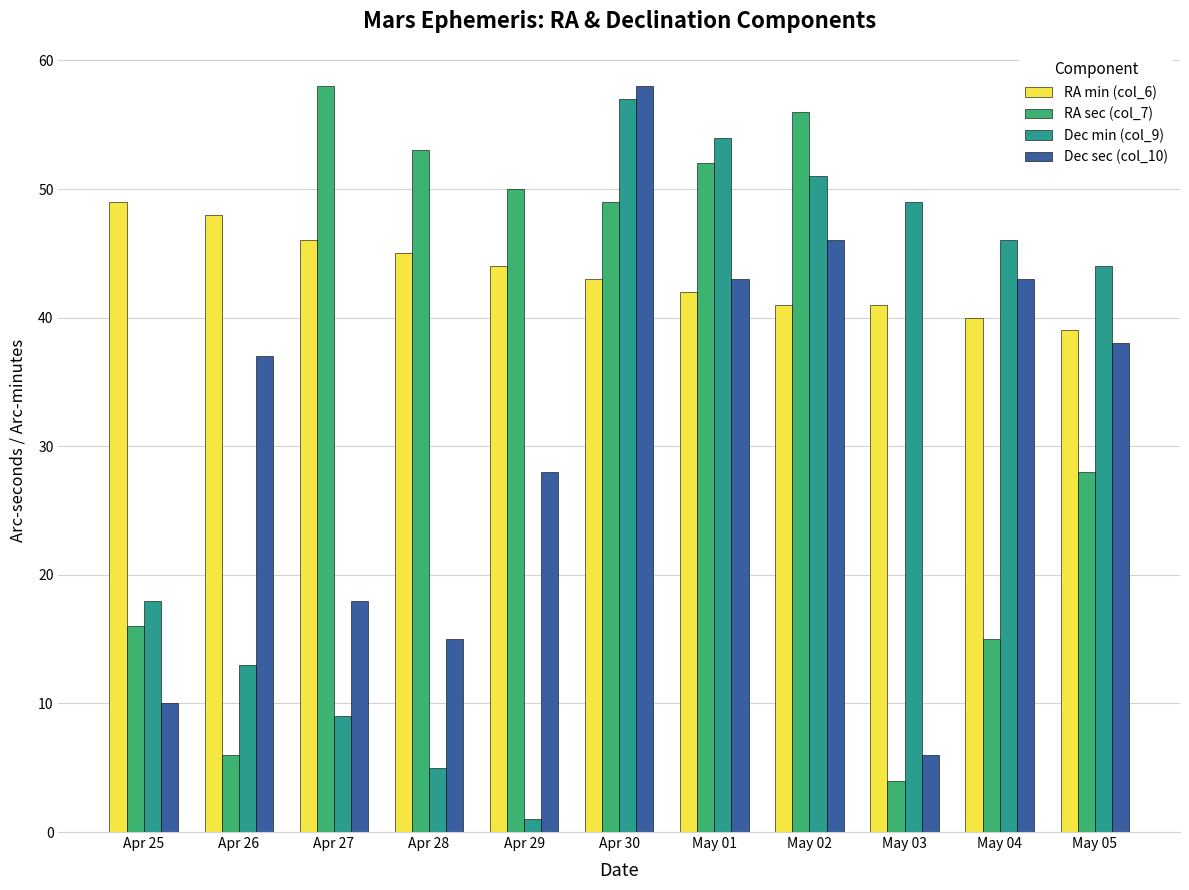

Reading left to right, transcribe all the data shown in this chart.

RA min (col_6): Apr 25=49	Apr 26=48	Apr 27=46	Apr 28=45	Apr 29=44	Apr 30=43	May 01=42	May 02=41	May 03=41	May 04=40	May 05=39
RA sec (col_7): Apr 25=16	Apr 26=6	Apr 27=58	Apr 28=53	Apr 29=50	Apr 30=49	May 01=52	May 02=56	May 03=4	May 04=15	May 05=28
Dec min (col_9): Apr 25=18	Apr 26=13	Apr 27=9	Apr 28=5	Apr 29=1	Apr 30=57	May 01=54	May 02=51	May 03=49	May 04=46	May 05=44
Dec sec (col_10): Apr 25=10	Apr 26=37	Apr 27=18	Apr 28=15	Apr 29=28	Apr 30=58	May 01=43	May 02=46	May 03=6	May 04=43	May 05=38